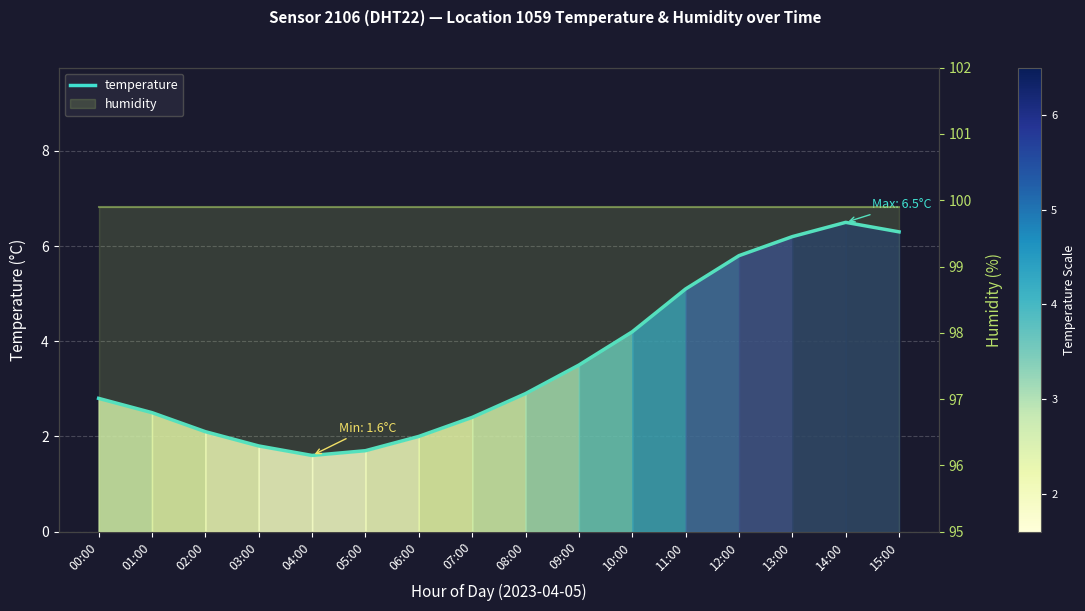

Where is the data nearest to the value 4?

10:00